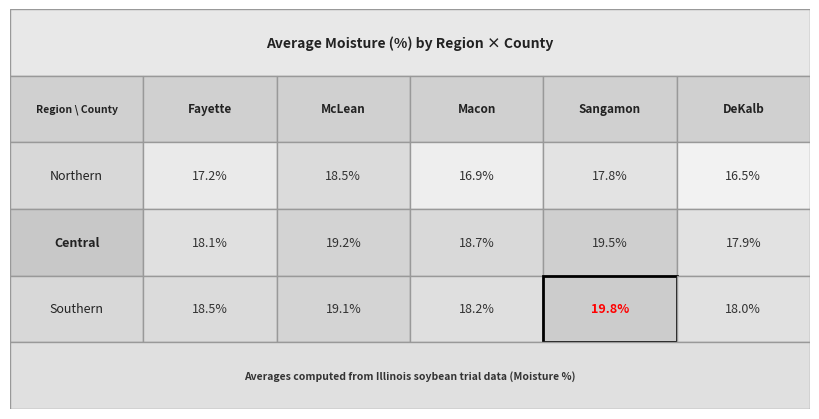

Read the Central value at 4.

17.9